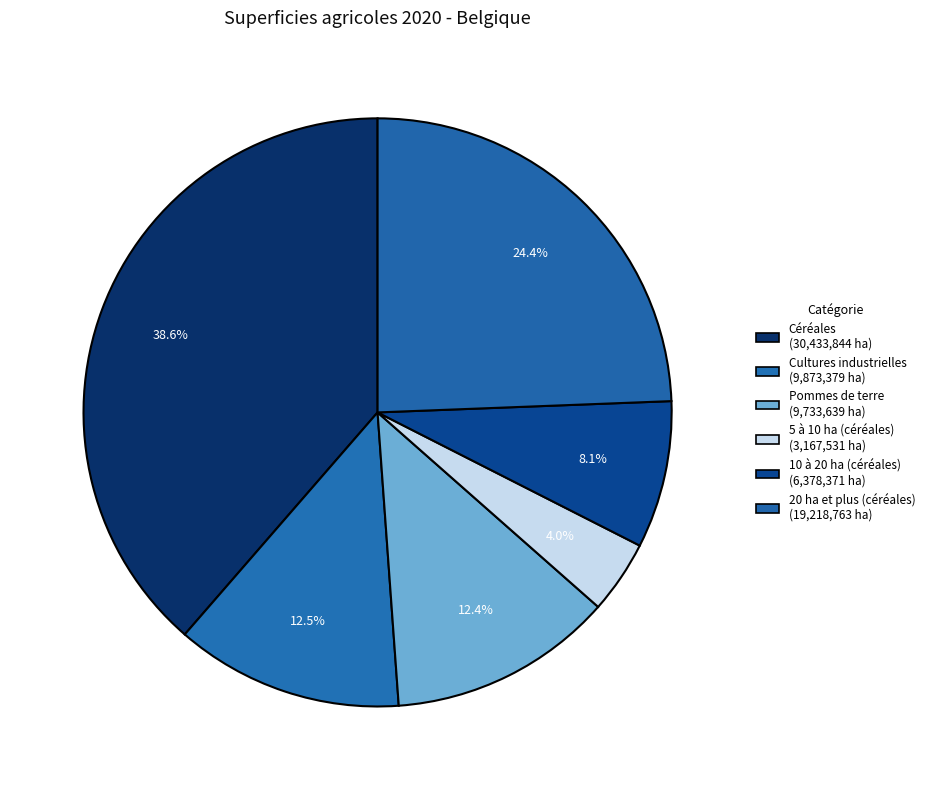

To the nearest percent, what is the difference between the largest and smallest slice percentages?

35%